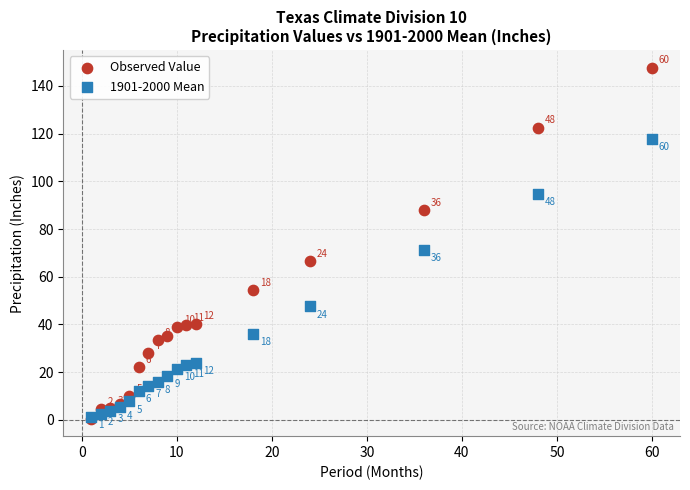

Which series reaches the maximum Y coordinate?

Observed Value